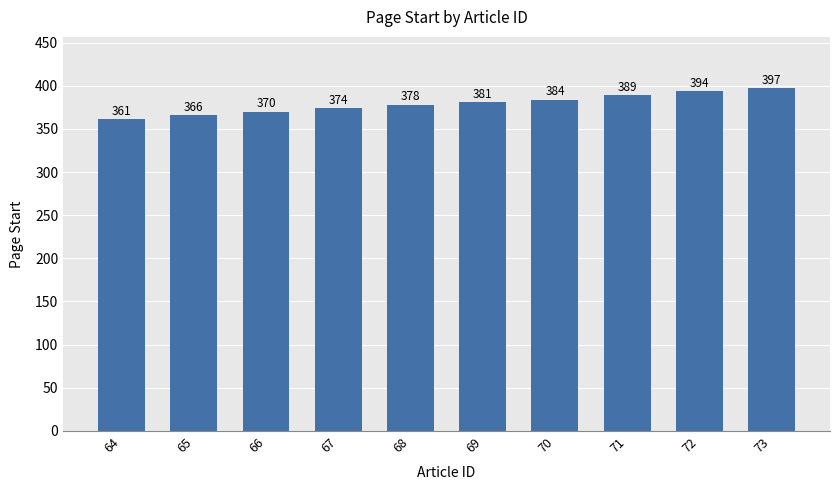

Which category has the highest value across all series?

73